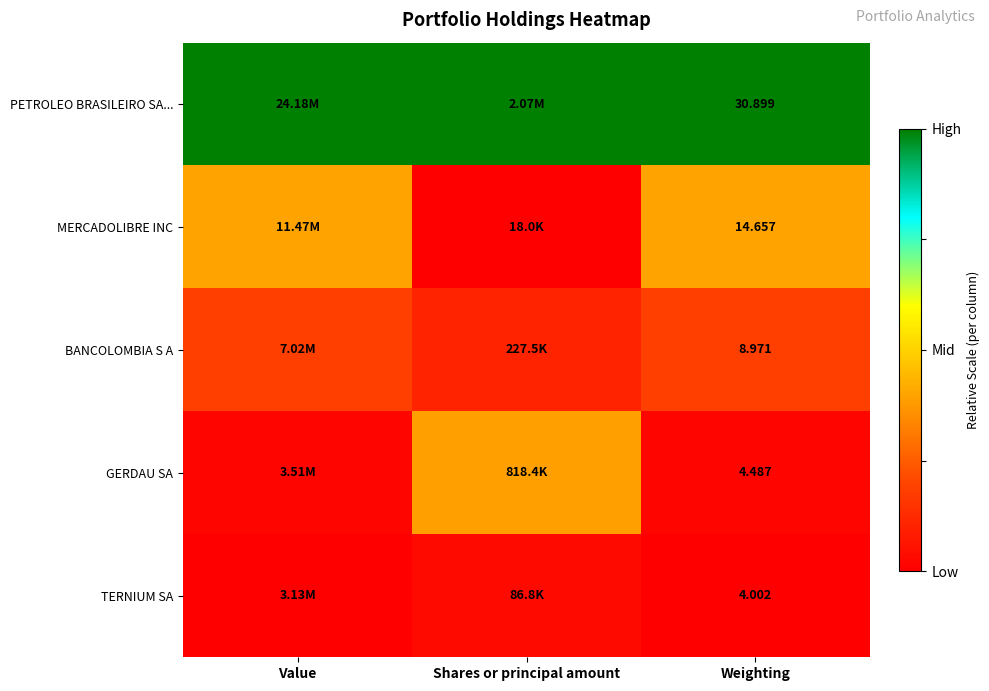

At which label is BANCOLOMBIA S A closest to 0?

Shares or principal amount